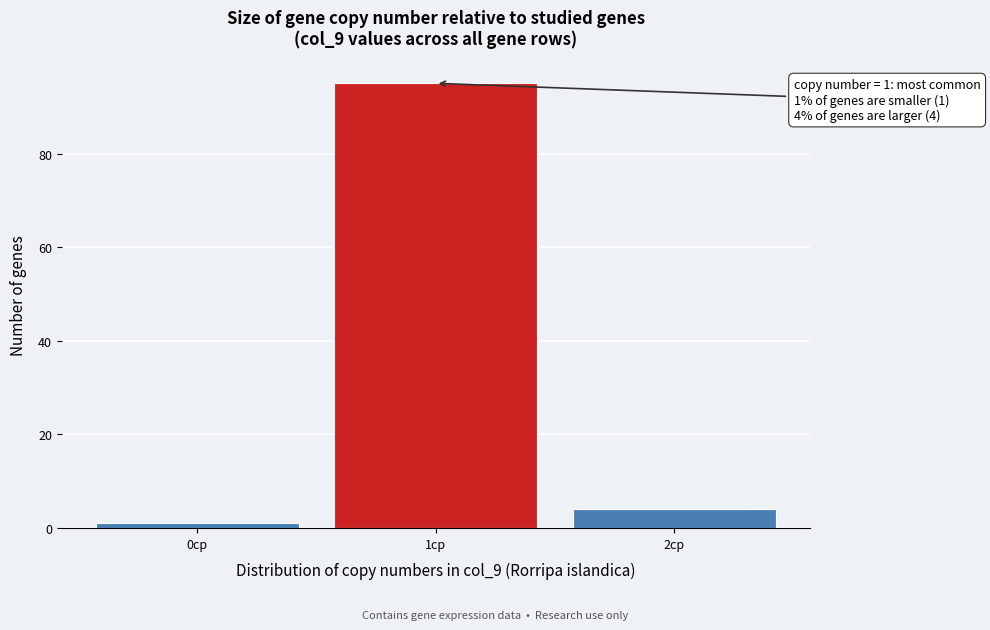

Which range on the x-axis has the tallest bar?

0.5 to 1.5